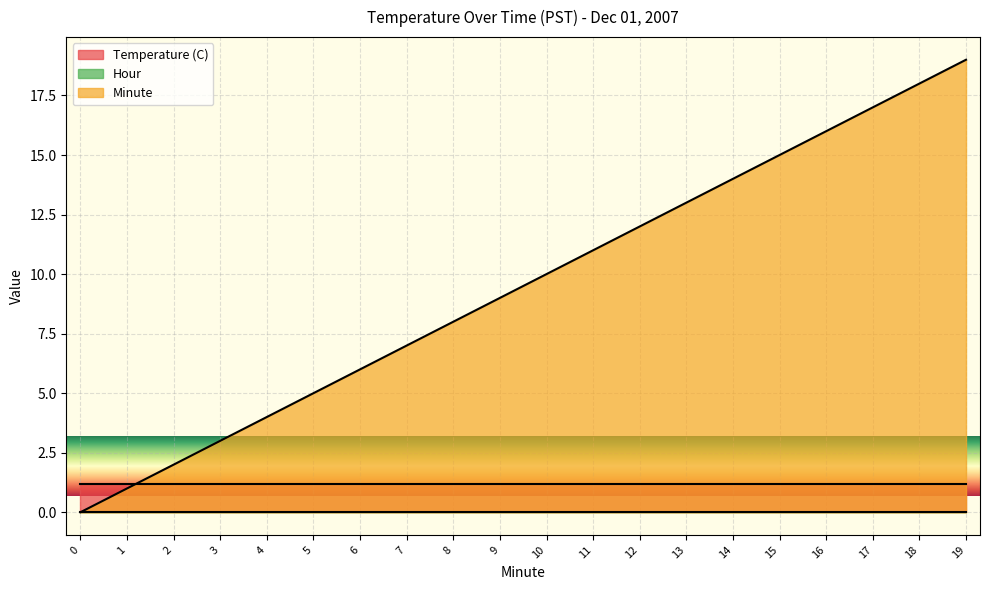

What is the maximum value for Minute?

19.0